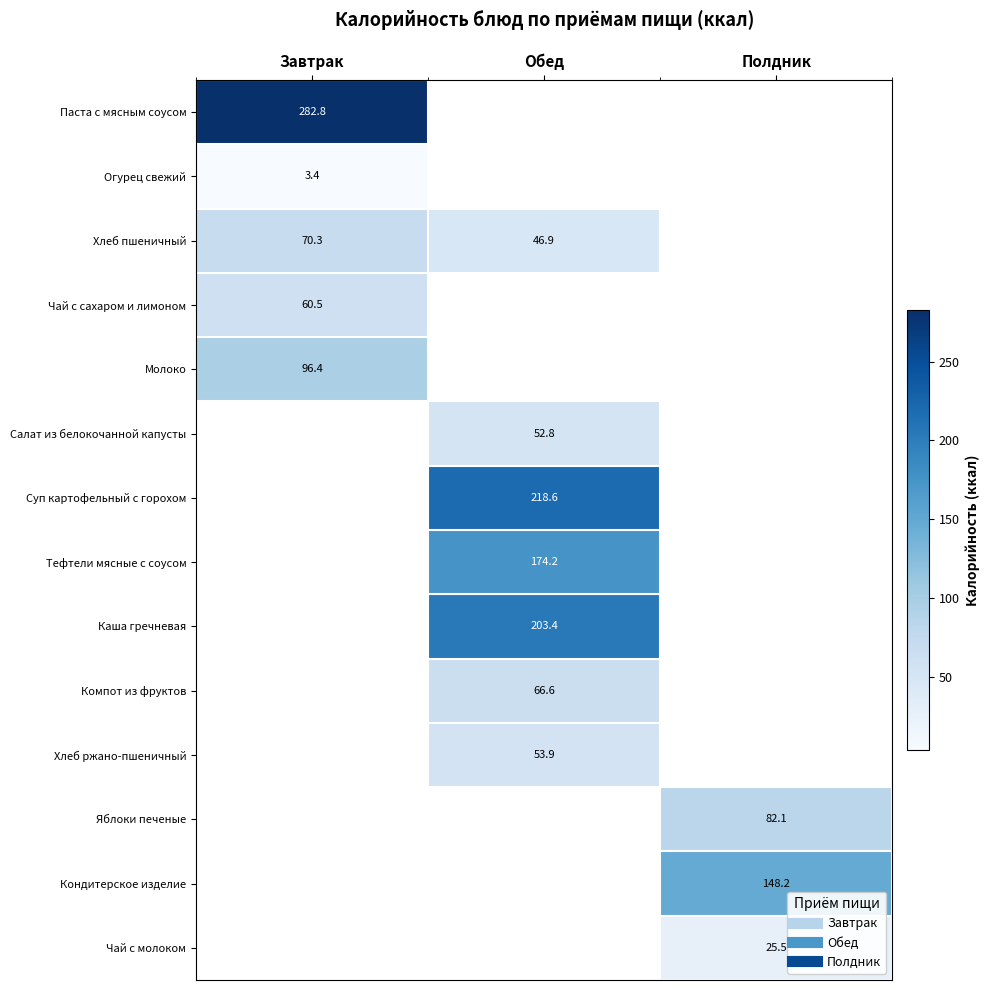

What is the highest value of the Огурец свежий series?

3.4